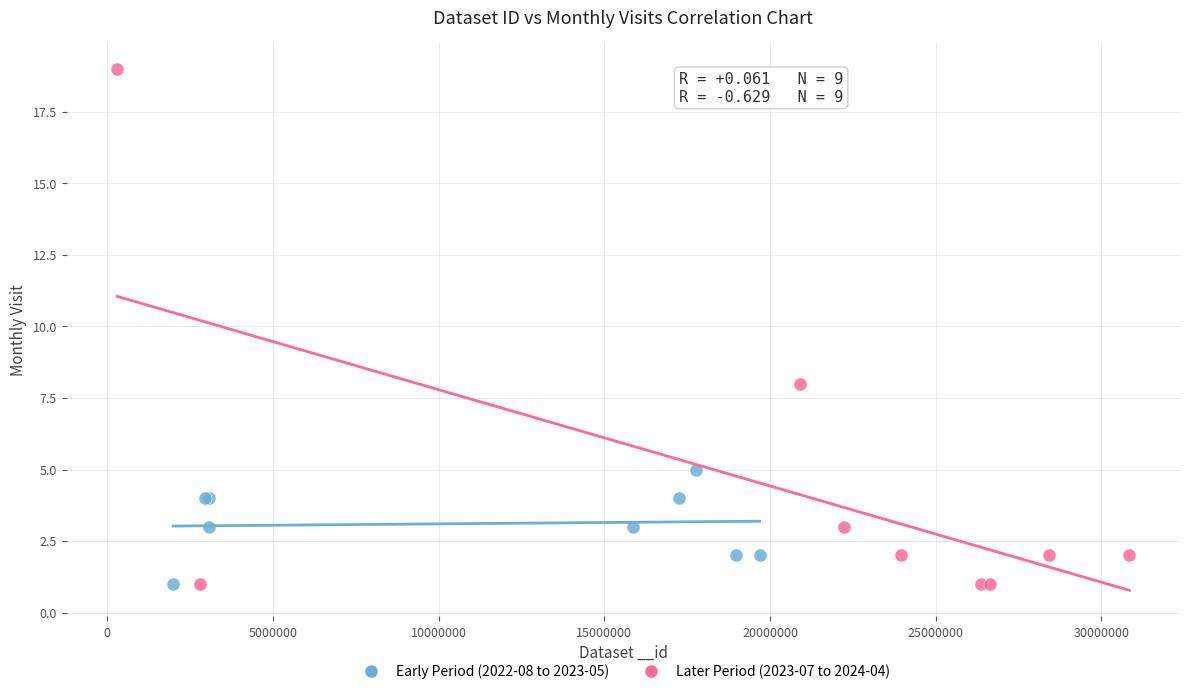

Which series contains the highest Y value?

Later Period (2023-07 to 2024-04)